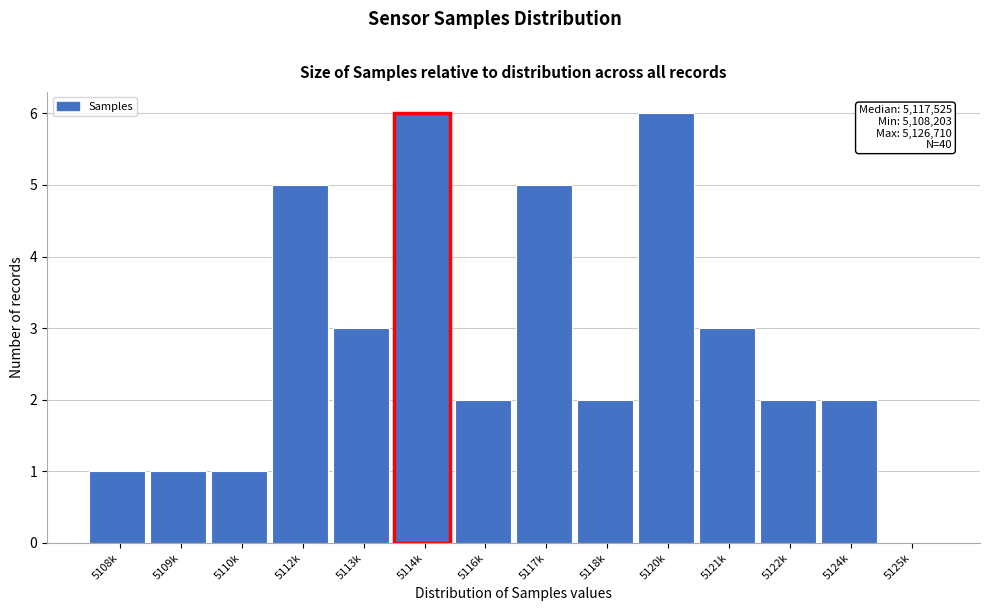

Reading right to left, what are all the values shown in this chart?

5125k=0	5124k=2	5122k=2	5121k=3	5120k=6	5118k=2	5117k=5	5116k=2	5114k=6	5113k=3	5112k=5	5110k=1	5109k=1	5108k=1